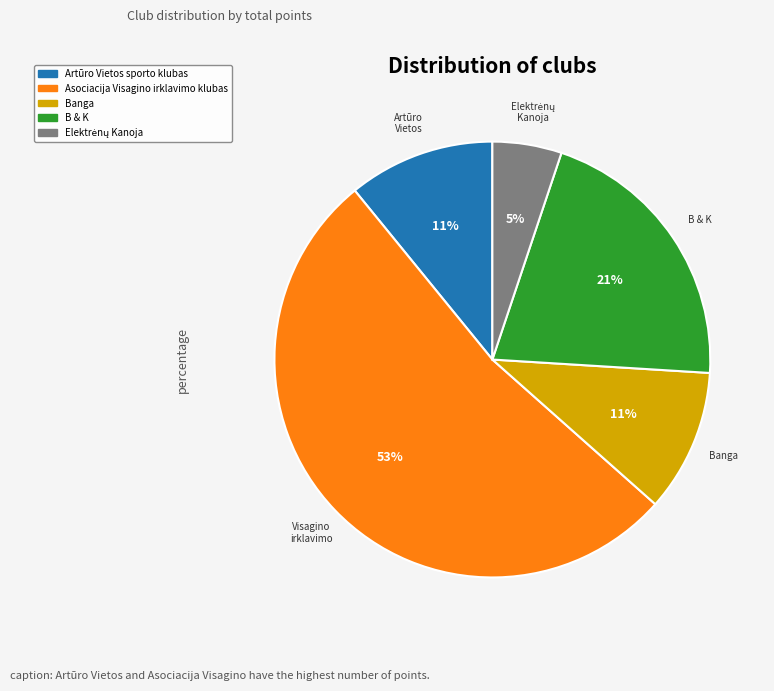

To the nearest percent, what portion does B & K represent?

21%